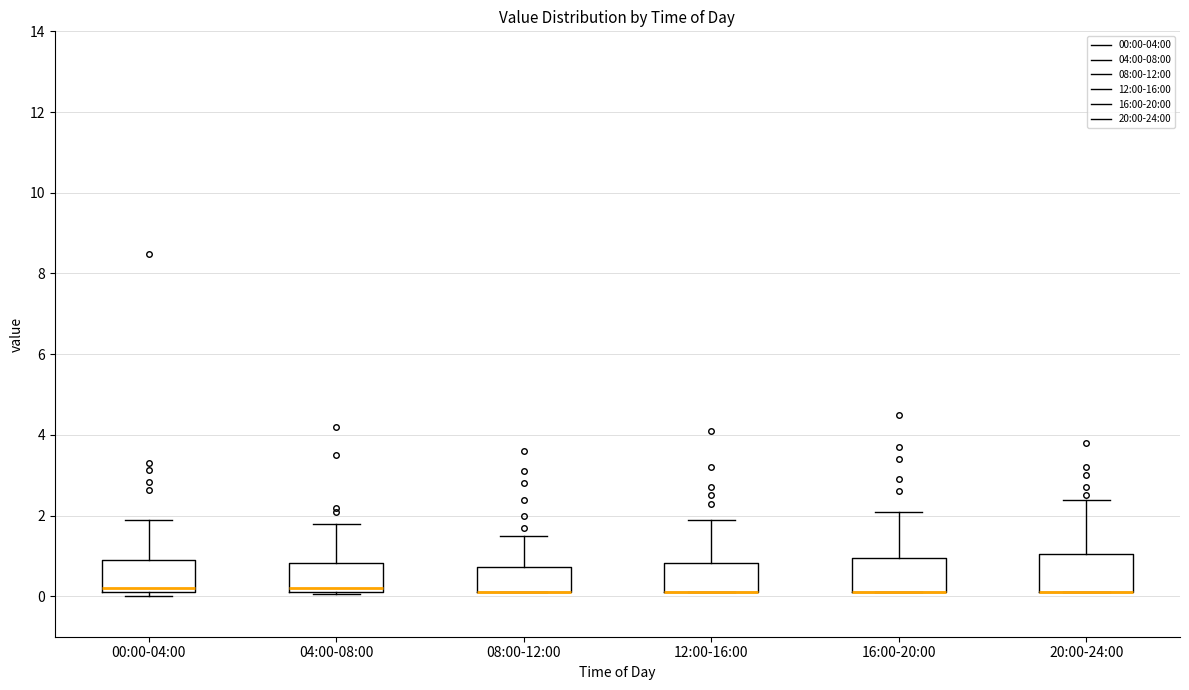

Reading left to right, read every box against the y-axis: the position of its median line, the range the box covers, and the ends of its whiskers. The values are not printed on the chart, so give them approximately, as read against the axis.

00:00-04:00: median 0.2 (just above the box's lower edge), box 0.2 to 1.0, whiskers 0.0 to 2.0
04:00-08:00: median 0.2 (just above the box's lower edge), box 0.2 to 0.8, whiskers 0.0 to 1.8
08:00-12:00: median 0.2 (drawn on the box's lower edge), box 0.2 to 0.8, whiskers 0.2 to 1.6
12:00-16:00: median 0.2 (drawn on the box's lower edge), box 0.2 to 0.8, whiskers 0.2 to 2.0
16:00-20:00: median 0.2 (drawn on the box's lower edge), box 0.2 to 1.0, whiskers 0.2 to 2.2
20:00-24:00: median 0.2 (drawn on the box's lower edge), box 0.2 to 1.0, whiskers 0.2 to 2.4